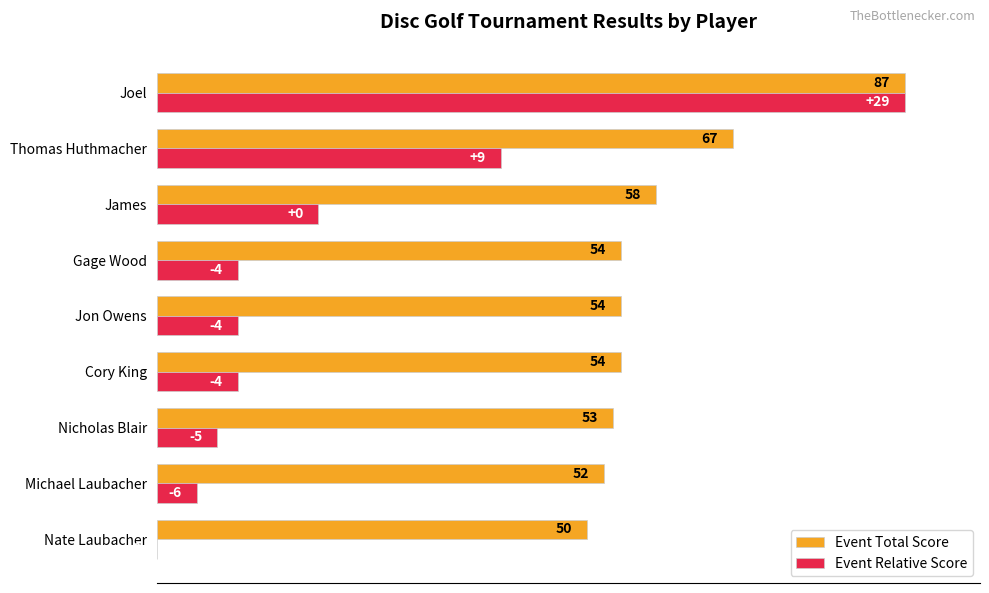

What are all the series names shown in the legend?

Event Total Score, Event Relative Score